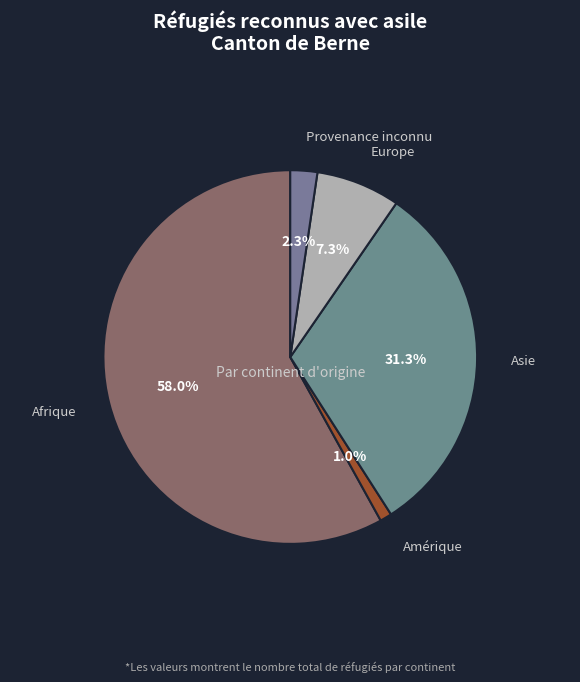

Which category has the biggest portion of the pie?

Afrique